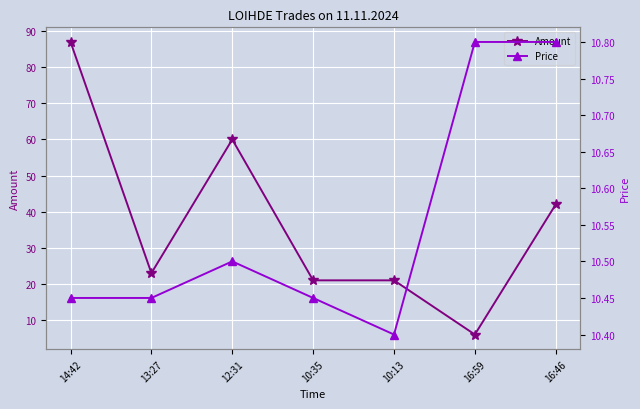

What is the maximum value for Price?

10.8